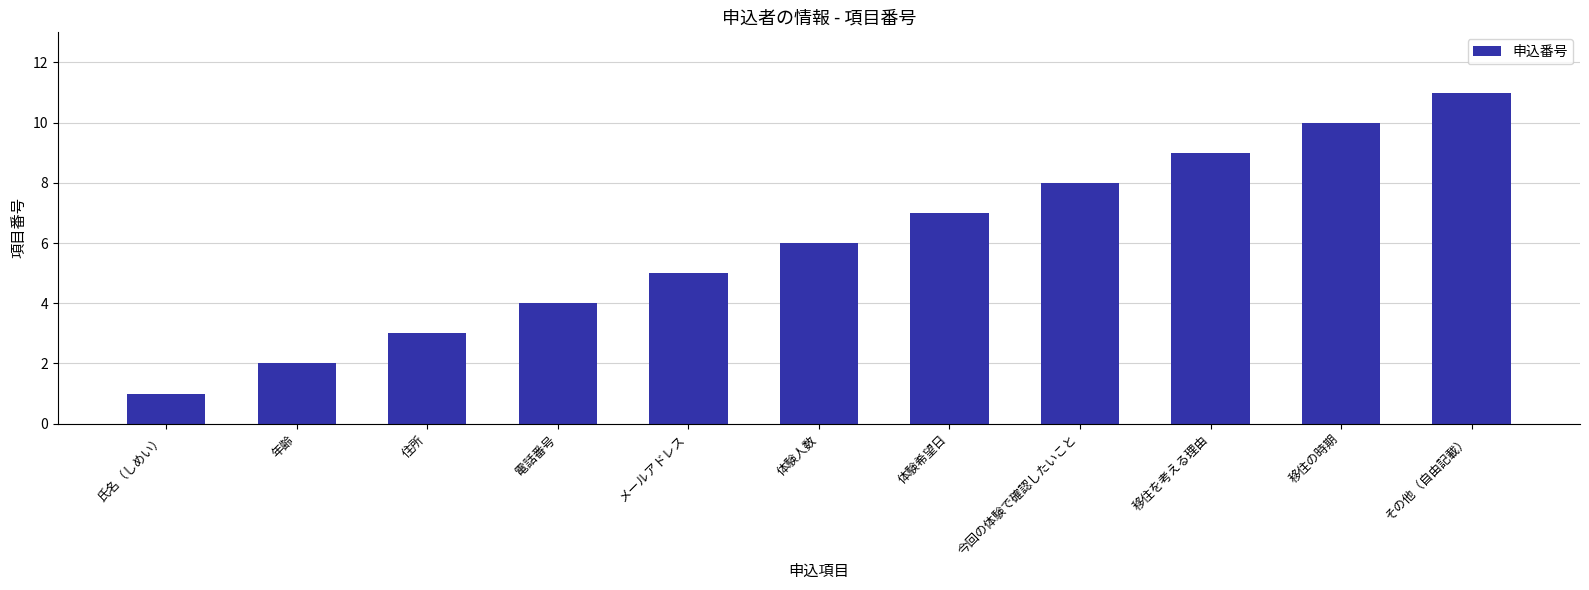

What is the sum of the values at 年齢 and 住所?

5